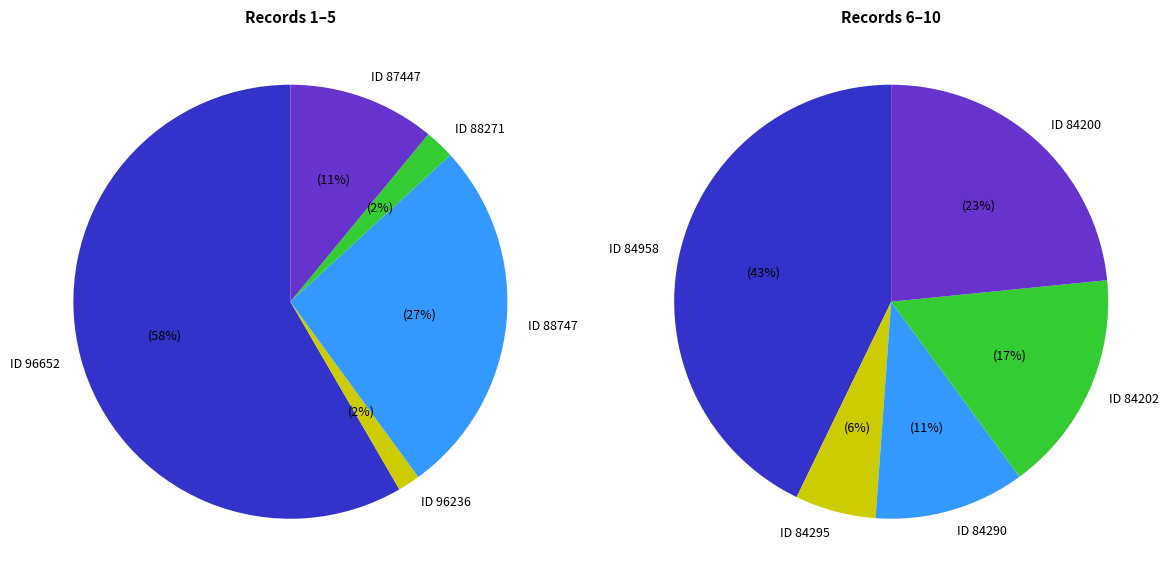

Rank the categories by value from lowest to highest.

96236, 84295, 88271, 84290, 84202, 84200, 87447, 84958, 88747, 96652